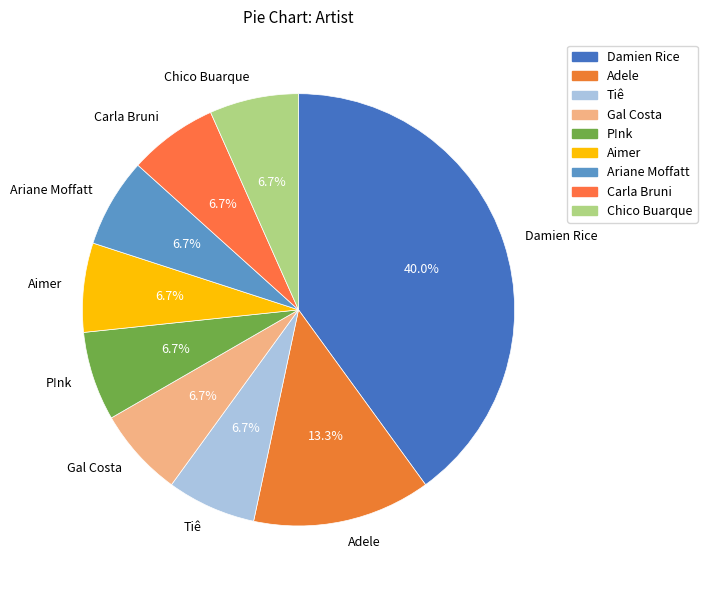

Which slice is the largest?

Damien Rice